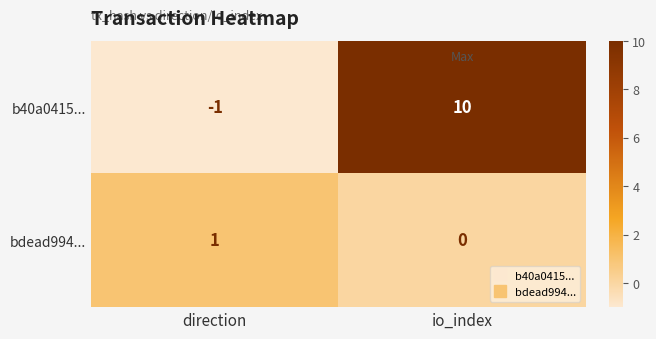

Is it true that b40a0415... equals -1 at direction?

True